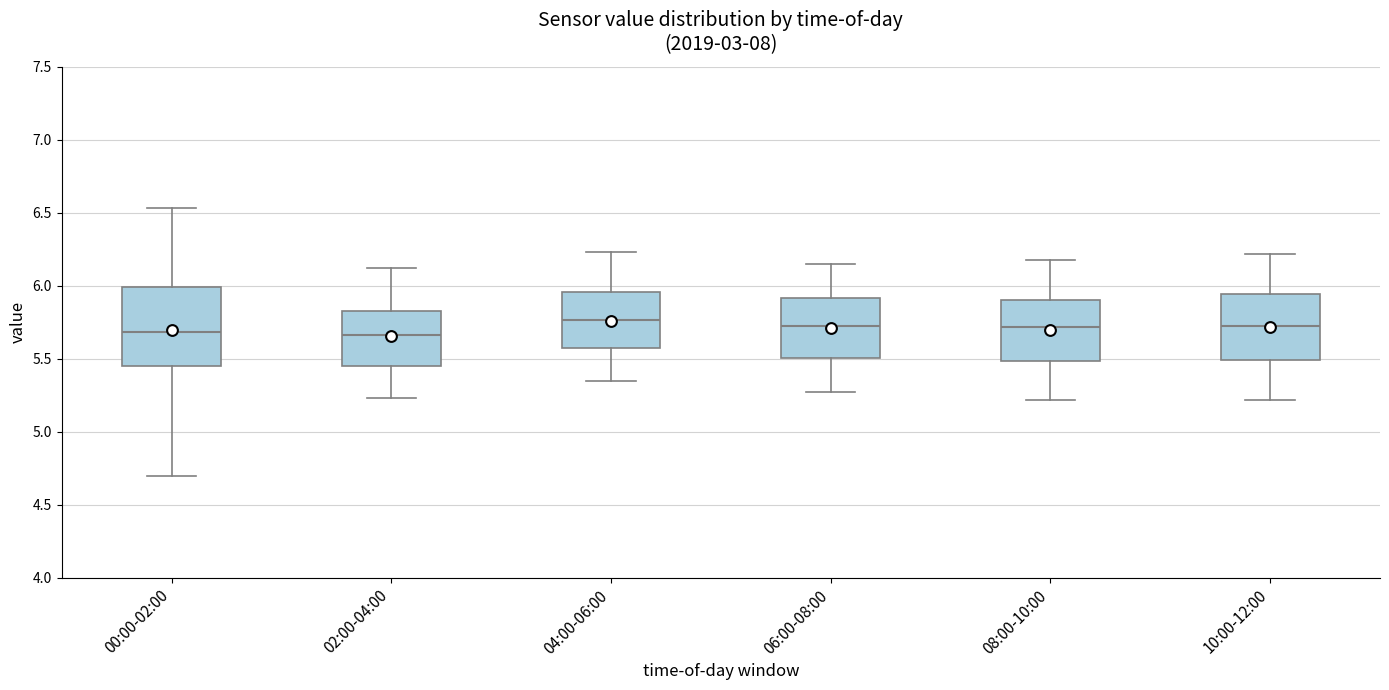

Reading left to right, read every box against the y-axis: the position of its median line, the range the box covers, and the ends of its whiskers. The values are not printed on the chart, so give them approximately, as read against the axis.

00:00-02:00: median 5.70, box 5.45 to 6.00, whiskers 4.70 to 6.55
02:00-04:00: median 5.65, box 5.45 to 5.85, whiskers 5.25 to 6.10
04:00-06:00: median 5.75, box 5.55 to 5.95, whiskers 5.35 to 6.25
06:00-08:00: median 5.75, box 5.50 to 5.90, whiskers 5.25 to 6.15
08:00-10:00: median 5.70, box 5.50 to 5.90, whiskers 5.20 to 6.20
10:00-12:00: median 5.75, box 5.50 to 5.95, whiskers 5.20 to 6.20